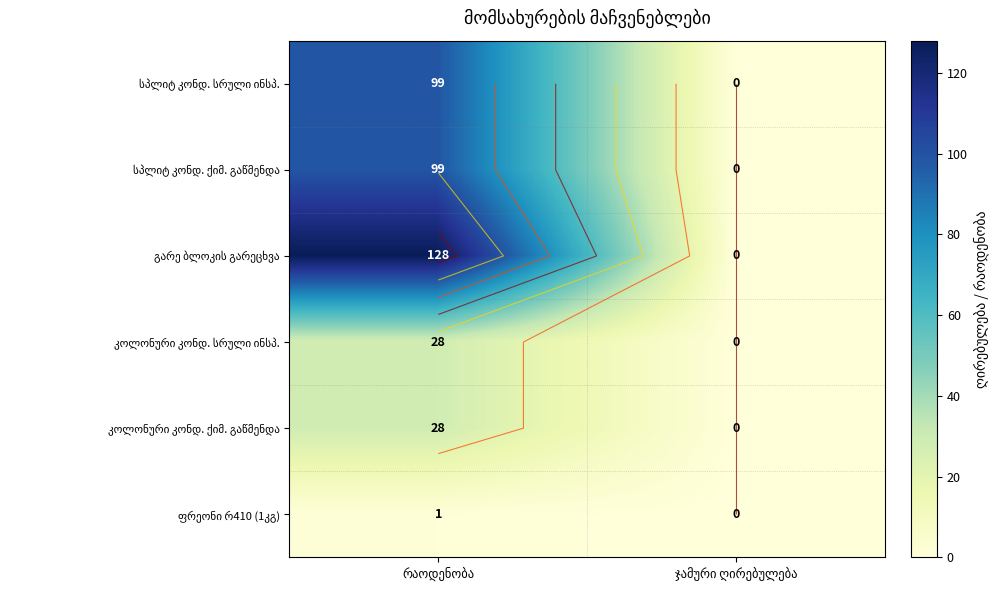

List the series in order of their peak value, highest first.

გარე ბლოკის გარეცხვა, სპლიტ კონდ. სრული ინსპ., სპლიტ კონდ. ქიმ. გაწმენდა, კოლონური კონდ. სრული ინსპ., კოლონური კონდ. ქიმ. გაწმენდა, ფრეონი რ410 (1კგ)